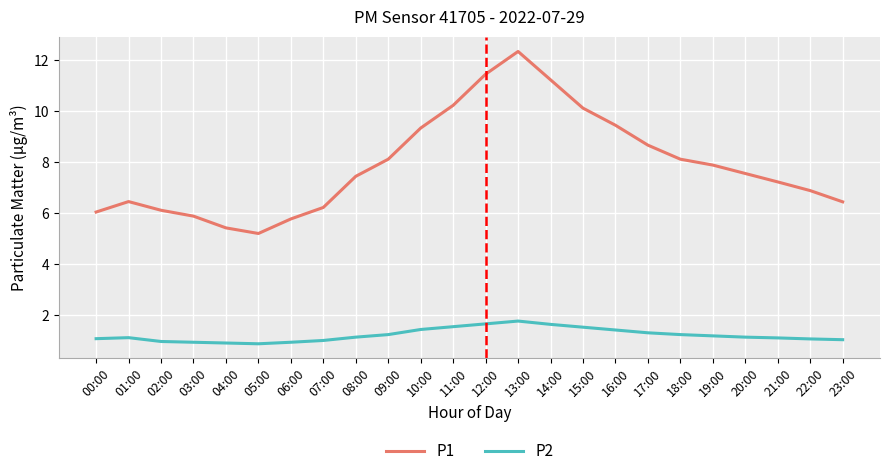

Is the value of P2 at 05:00 greater than the value of P1 at 02:00?

No